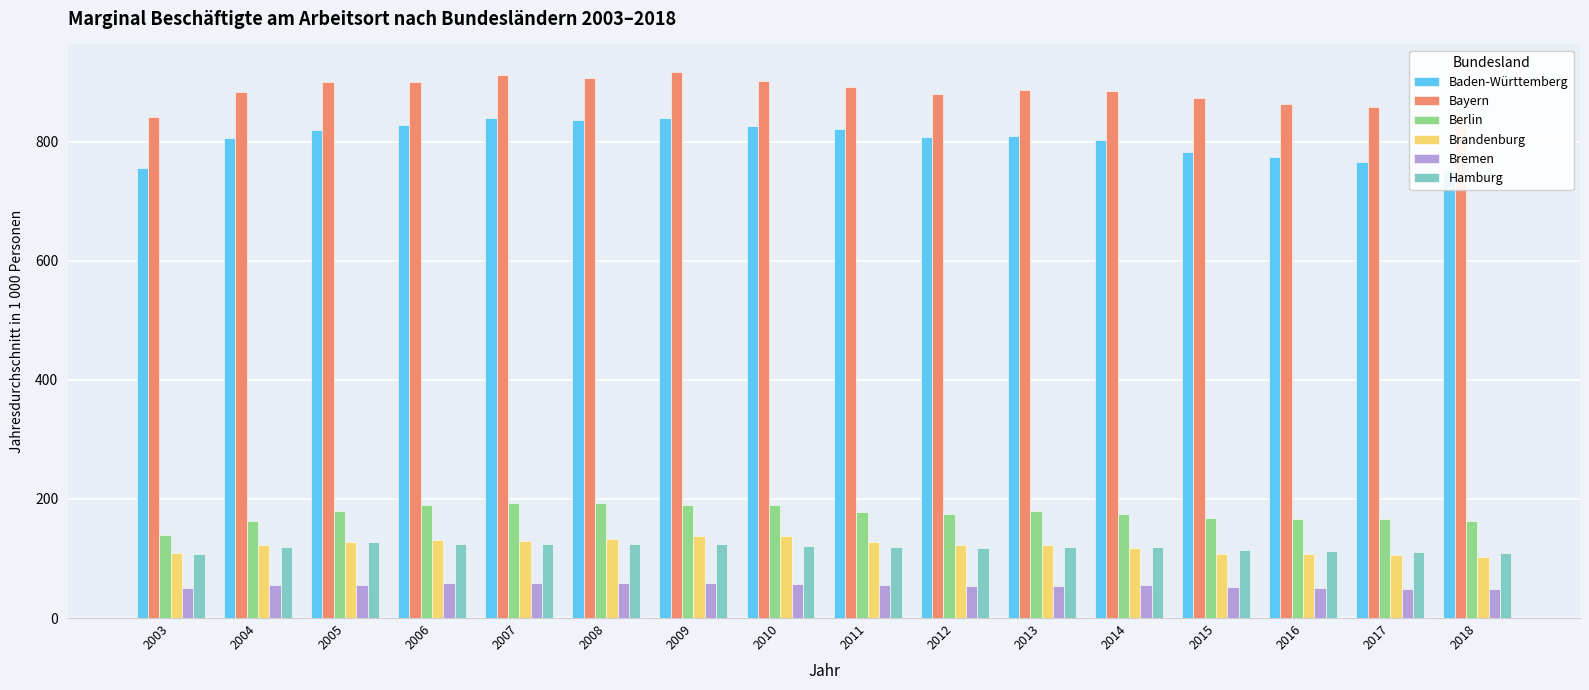

What value does the Brandenburg series have at 2004?

122.4